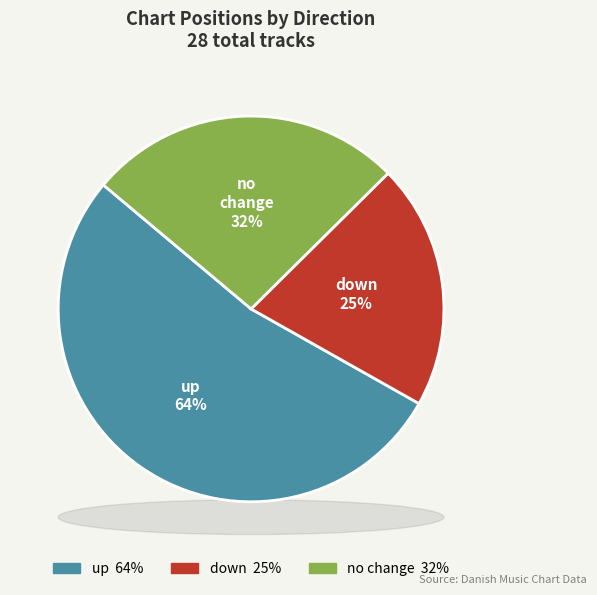

How many slices are in this pie chart?

3